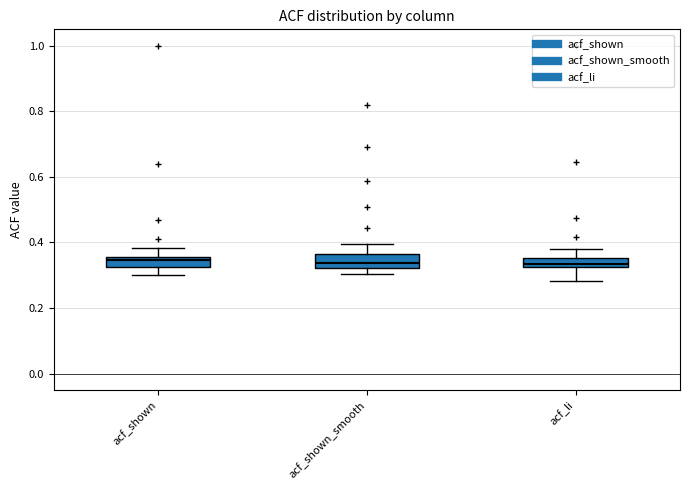

Where does the upper whisker of the box for acf_li end on the y-axis? The values are not printed on the chart, so give them approximately, as read against the axis.

0.38